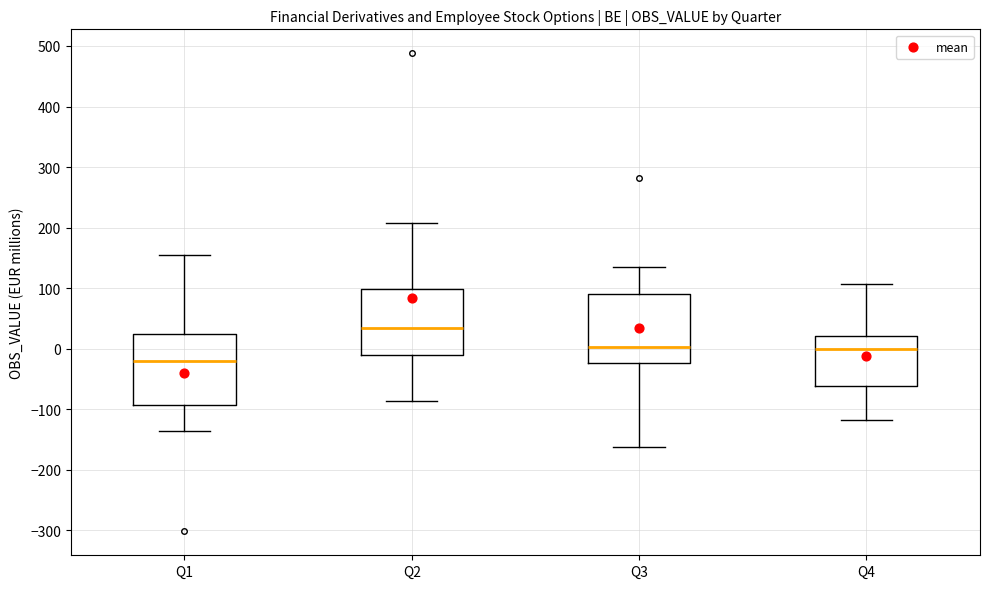

Reading left to right, read every box against the y-axis: the position of its median line, the range the box covers, and the ends of its whiskers. The values are not printed on the chart, so give them approximately, as read against the axis.

Q1: median -20, box -90 to 20, whiskers -140 to 150
Q2: median 30, box -10 to 100, whiskers -90 to 210
Q3: median 0, box -20 to 90, whiskers -160 to 140
Q4: median 0, box -60 to 20, whiskers -120 to 110